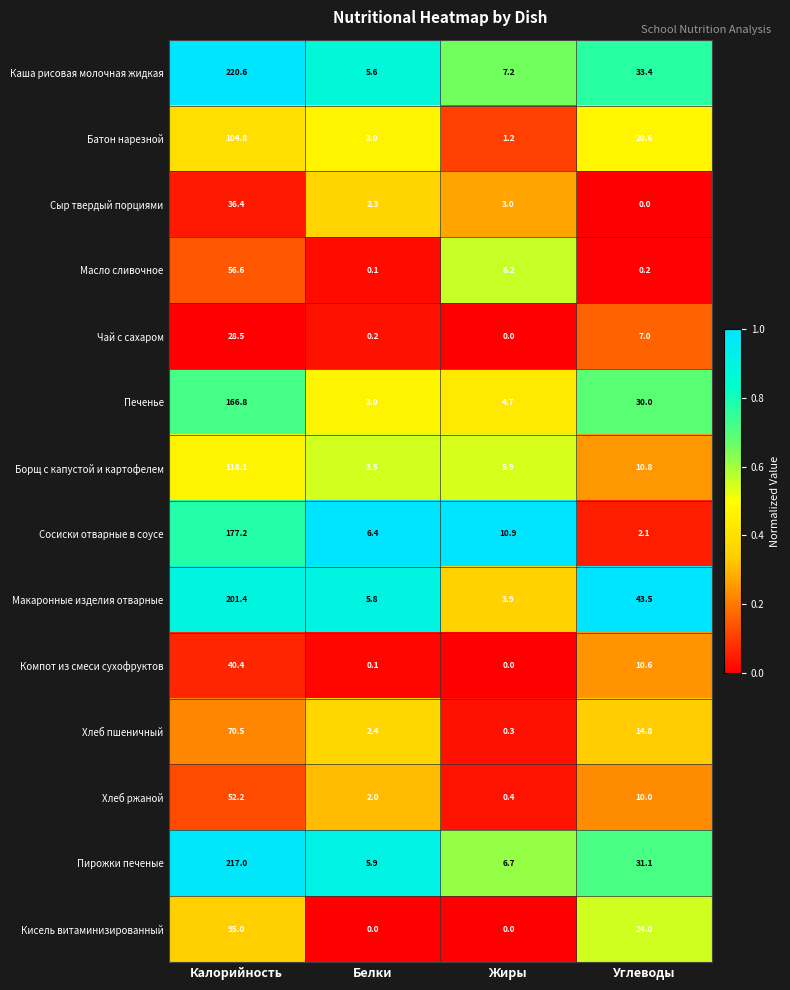

The Макаронные изделия отварные series shows 3.9 at Жиры. True or false?

True